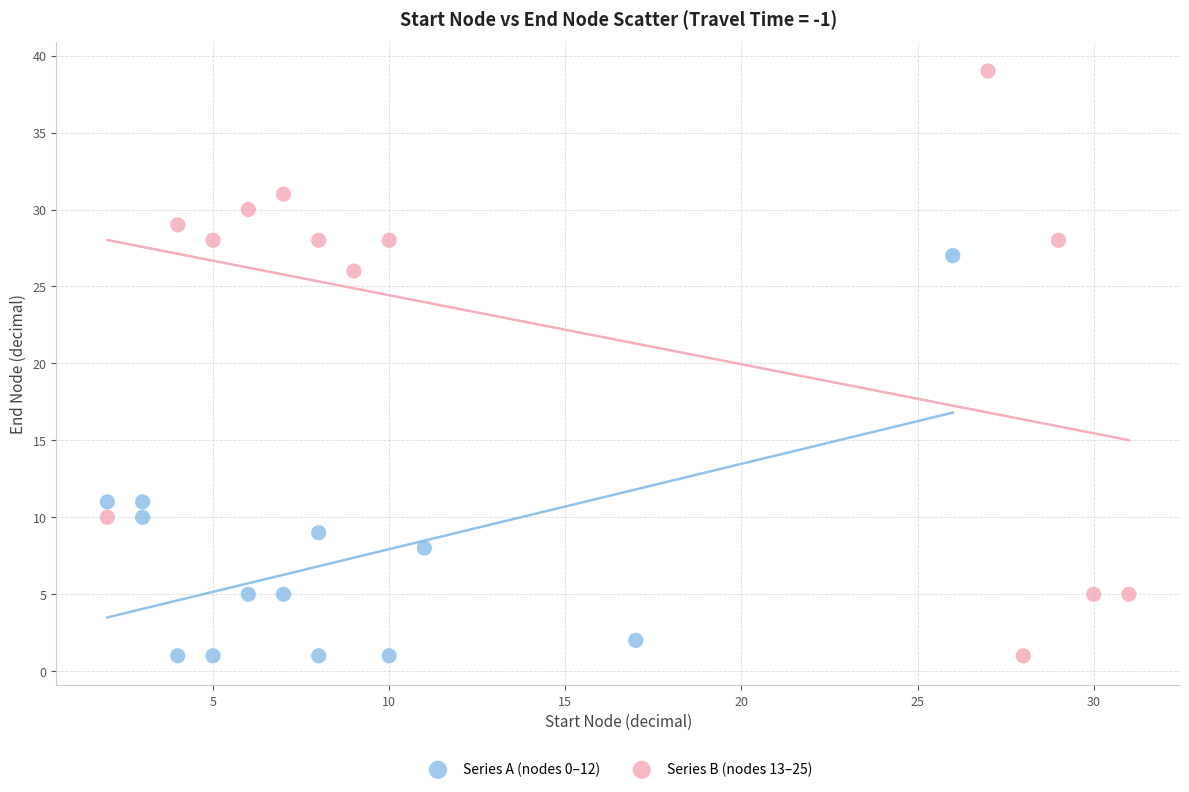

What are all the series names shown in the legend?

Series A (nodes 0–12), Series B (nodes 13–25)